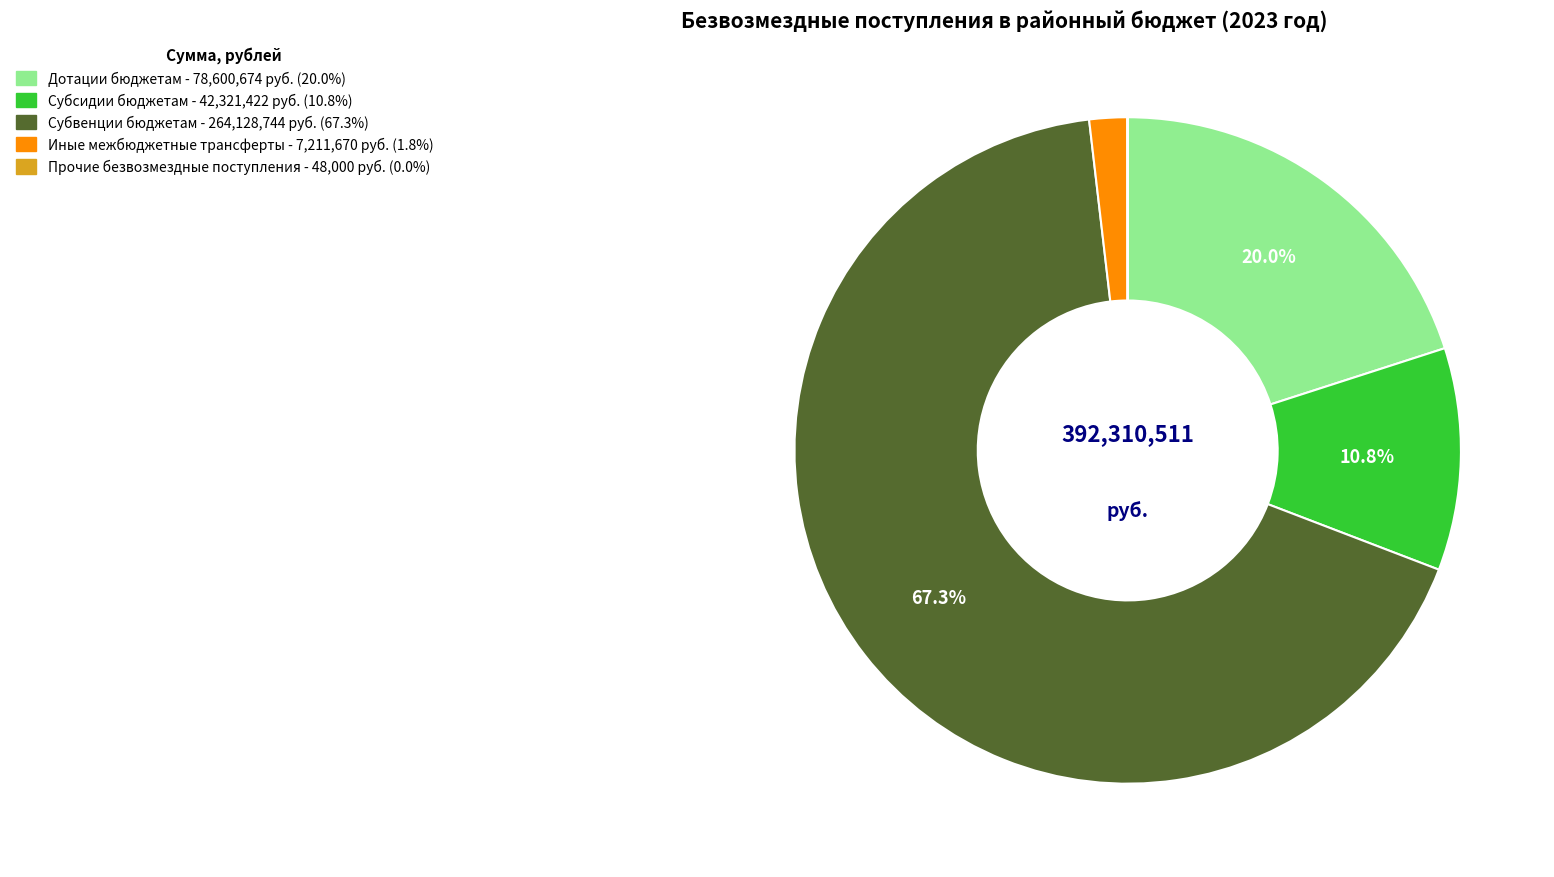

Does any single category account for the majority?

Yes